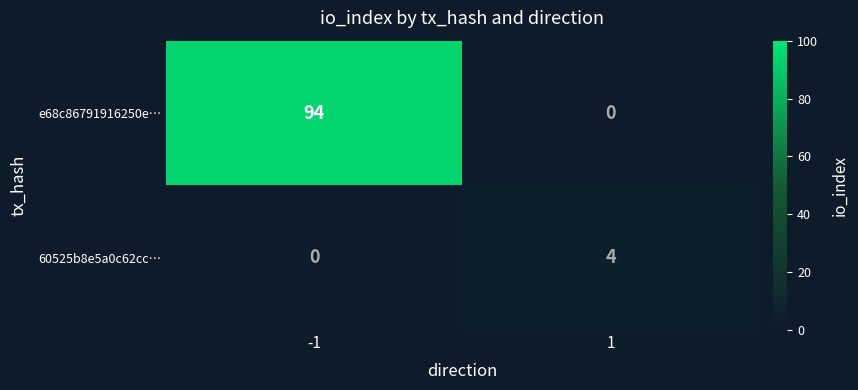

What is the sum of the e68c86791916250e… values at -1 and 1?

94